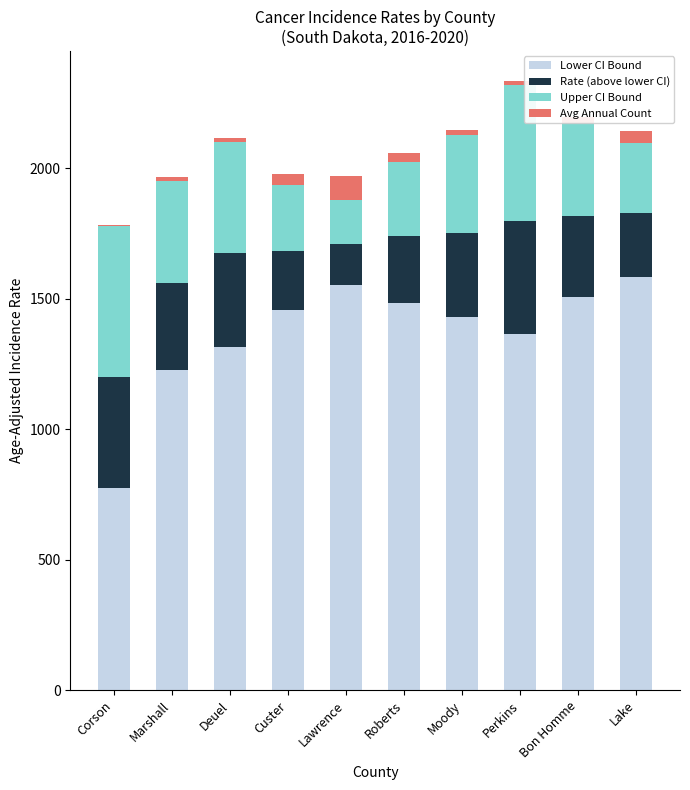

True or false: Lower CI Bound has a value of 1431.7 at Moody.

True